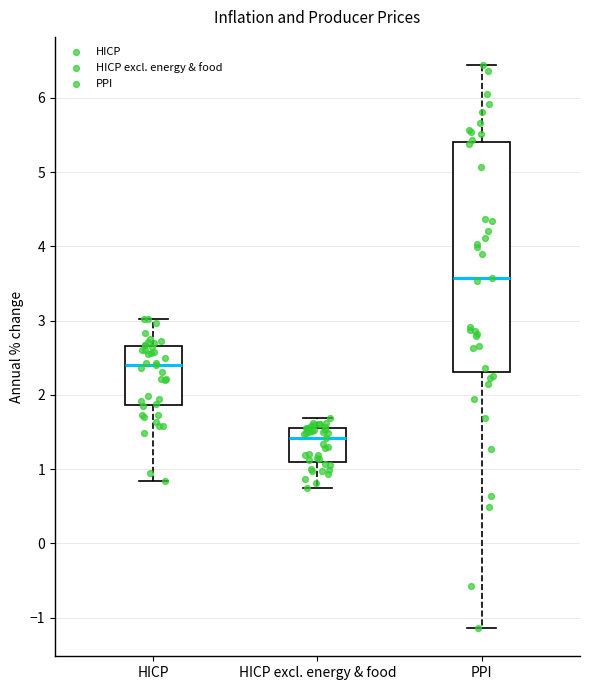

Where does the lower whisker of the box for HICP excl. energy & food end on the y-axis? The values are not printed on the chart, so give them approximately, as read against the axis.

0.7